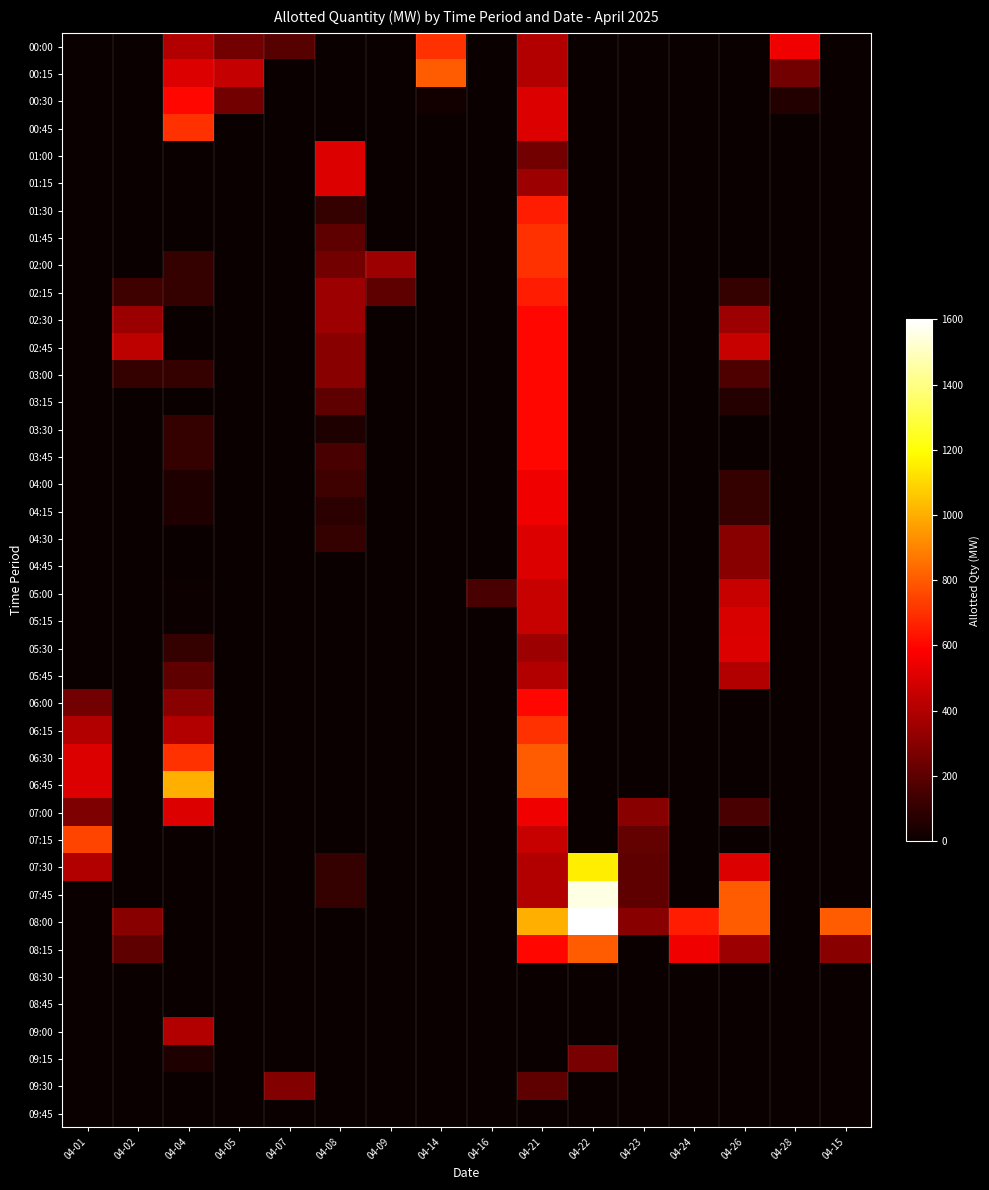

Reading left to right, extract all data points from this chart.

00:00: 04-01=0.0	04-02=0.0	04-04=400.0	04-05=253.1	04-07=182.3	04-08=0.0	04-09=0.0	04-14=700.0	04-16=0.0	04-21=400.0	04-22=0.0	04-23=0.0	04-24=0.0	04-26=0.0	04-28=550.0	04-15=0.0
00:15: 04-01=0.0	04-02=0.0	04-04=500.0	04-05=450.0	04-07=0.0	04-08=0.0	04-09=0.0	04-14=800.0	04-16=0.0	04-21=400.0	04-22=0.0	04-23=0.0	04-24=0.0	04-26=0.0	04-28=250.0	04-15=0.0
00:30: 04-01=0.0	04-02=0.0	04-04=600.0	04-05=250.0	04-07=0.0	04-08=0.0	04-09=0.0	04-14=24.4	04-16=0.0	04-21=500.0	04-22=0.0	04-23=0.0	04-24=0.0	04-26=0.0	04-28=61.8	04-15=0.0
00:45: 04-01=0.0	04-02=0.0	04-04=700.0	04-05=0.0	04-07=0.0	04-08=0.0	04-09=0.0	04-14=0.0	04-16=0.0	04-21=500.0	04-22=0.0	04-23=0.0	04-24=0.0	04-26=0.0	04-28=0.0	04-15=0.0
01:00: 04-01=0.0	04-02=0.0	04-04=0.0	04-05=0.0	04-07=0.0	04-08=500.0	04-09=0.0	04-14=0.0	04-16=0.0	04-21=250.0	04-22=0.0	04-23=0.0	04-24=0.0	04-26=0.0	04-28=0.0	04-15=0.0
01:15: 04-01=0.0	04-02=0.0	04-04=0.0	04-05=0.0	04-07=0.0	04-08=500.0	04-09=0.0	04-14=0.0	04-16=0.0	04-21=350.0	04-22=0.0	04-23=0.0	04-24=0.0	04-26=0.0	04-28=0.0	04-15=0.0
01:30: 04-01=0.0	04-02=0.0	04-04=0.0	04-05=0.0	04-07=0.0	04-08=100.0	04-09=0.0	04-14=0.0	04-16=0.0	04-21=650.0	04-22=0.0	04-23=0.0	04-24=0.0	04-26=0.0	04-28=0.0	04-15=0.0
01:45: 04-01=0.0	04-02=0.0	04-04=0.0	04-05=0.0	04-07=0.0	04-08=200.0	04-09=0.0	04-14=0.0	04-16=0.0	04-21=700.0	04-22=0.0	04-23=0.0	04-24=0.0	04-26=0.0	04-28=0.0	04-15=0.0
02:00: 04-01=0.0	04-02=0.0	04-04=100.0	04-05=0.0	04-07=0.0	04-08=250.0	04-09=350.0	04-14=0.0	04-16=0.0	04-21=700.0	04-22=0.0	04-23=0.0	04-24=0.0	04-26=0.0	04-28=0.0	04-15=0.0
02:15: 04-01=0.0	04-02=125.0	04-04=100.0	04-05=0.0	04-07=0.0	04-08=350.0	04-09=200.0	04-14=0.0	04-16=0.0	04-21=650.0	04-22=0.0	04-23=0.0	04-24=0.0	04-26=100.0	04-28=0.0	04-15=0.0
02:30: 04-01=0.0	04-02=345.9	04-04=0.0	04-05=0.0	04-07=0.0	04-08=350.0	04-09=0.0	04-14=0.0	04-16=0.0	04-21=600.0	04-22=0.0	04-23=0.0	04-24=0.0	04-26=350.0	04-28=0.0	04-15=0.0
02:45: 04-01=0.0	04-02=425.0	04-04=0.0	04-05=0.0	04-07=0.0	04-08=300.0	04-09=0.0	04-14=0.0	04-16=0.0	04-21=600.0	04-22=0.0	04-23=0.0	04-24=0.0	04-26=450.0	04-28=0.0	04-15=0.0
03:00: 04-01=0.0	04-02=100.0	04-04=100.0	04-05=0.0	04-07=0.0	04-08=300.0	04-09=0.0	04-14=0.0	04-16=0.0	04-21=600.0	04-22=0.0	04-23=0.0	04-24=0.0	04-26=165.0	04-28=0.0	04-15=0.0
03:15: 04-01=0.0	04-02=0.0	04-04=0.0	04-05=0.0	04-07=0.0	04-08=200.0	04-09=0.0	04-14=0.0	04-16=0.0	04-21=600.0	04-22=0.0	04-23=0.0	04-24=0.0	04-26=65.7	04-28=0.0	04-15=0.0
03:30: 04-01=0.0	04-02=0.0	04-04=100.4	04-05=0.0	04-07=0.0	04-08=50.0	04-09=0.0	04-14=0.0	04-16=0.0	04-21=600.0	04-22=0.0	04-23=0.0	04-24=0.0	04-26=0.0	04-28=0.0	04-15=0.0
03:45: 04-01=0.0	04-02=0.0	04-04=100.0	04-05=0.0	04-07=0.0	04-08=150.0	04-09=0.0	04-14=0.0	04-16=0.0	04-21=600.0	04-22=0.0	04-23=0.0	04-24=0.0	04-26=0.0	04-28=0.0	04-15=0.0
04:00: 04-01=0.0	04-02=0.0	04-04=50.0	04-05=0.0	04-07=0.0	04-08=125.0	04-09=0.0	04-14=0.0	04-16=0.0	04-21=550.0	04-22=0.0	04-23=0.0	04-24=0.0	04-26=100.0	04-28=0.0	04-15=0.0
04:15: 04-01=0.0	04-02=0.0	04-04=50.0	04-05=0.0	04-07=0.0	04-08=75.0	04-09=0.0	04-14=0.0	04-16=0.0	04-21=550.0	04-22=0.0	04-23=0.0	04-24=0.0	04-26=100.0	04-28=0.0	04-15=0.0
04:30: 04-01=0.0	04-02=0.0	04-04=0.0	04-05=0.0	04-07=0.0	04-08=100.0	04-09=0.0	04-14=0.0	04-16=0.0	04-21=500.0	04-22=0.0	04-23=0.0	04-24=0.0	04-26=300.0	04-28=0.0	04-15=0.0
04:45: 04-01=0.0	04-02=0.0	04-04=0.0	04-05=0.0	04-07=0.0	04-08=0.0	04-09=0.0	04-14=0.0	04-16=0.0	04-21=500.0	04-22=0.0	04-23=0.0	04-24=0.0	04-26=300.0	04-28=0.0	04-15=0.0
05:00: 04-01=0.0	04-02=0.0	04-04=10.0	04-05=0.0	04-07=0.0	04-08=0.0	04-09=0.0	04-14=0.0	04-16=150.0	04-21=450.0	04-22=0.0	04-23=0.0	04-24=0.0	04-26=450.0	04-28=0.0	04-15=0.0
05:15: 04-01=0.0	04-02=0.0	04-04=10.0	04-05=0.0	04-07=0.0	04-08=0.0	04-09=0.0	04-14=0.0	04-16=0.0	04-21=450.0	04-22=0.0	04-23=0.0	04-24=0.0	04-26=500.0	04-28=0.0	04-15=0.0
05:30: 04-01=0.0	04-02=0.0	04-04=100.0	04-05=0.0	04-07=0.0	04-08=0.0	04-09=0.0	04-14=0.0	04-16=0.0	04-21=350.0	04-22=0.0	04-23=0.0	04-24=0.0	04-26=500.0	04-28=0.0	04-15=0.0
05:45: 04-01=0.0	04-02=0.0	04-04=200.0	04-05=0.0	04-07=0.0	04-08=0.0	04-09=0.0	04-14=0.0	04-16=0.0	04-21=400.0	04-22=0.0	04-23=0.0	04-24=0.0	04-26=400.0	04-28=0.0	04-15=0.0
06:00: 04-01=250.0	04-02=0.0	04-04=300.0	04-05=0.0	04-07=0.0	04-08=0.0	04-09=0.0	04-14=0.0	04-16=0.0	04-21=600.0	04-22=0.0	04-23=0.0	04-24=0.0	04-26=0.0	04-28=0.0	04-15=0.0
06:15: 04-01=400.0	04-02=0.0	04-04=400.0	04-05=0.0	04-07=0.0	04-08=0.0	04-09=0.0	04-14=0.0	04-16=0.0	04-21=700.0	04-22=0.0	04-23=0.0	04-24=0.0	04-26=0.0	04-28=0.0	04-15=0.0
06:30: 04-01=500.0	04-02=0.0	04-04=700.0	04-05=0.0	04-07=0.0	04-08=0.0	04-09=0.0	04-14=0.0	04-16=0.0	04-21=800.0	04-22=0.0	04-23=0.0	04-24=0.0	04-26=0.0	04-28=0.0	04-15=0.0
06:45: 04-01=500.0	04-02=0.0	04-04=1000.0	04-05=0.0	04-07=0.0	04-08=0.0	04-09=0.0	04-14=0.0	04-16=0.0	04-21=800.0	04-22=0.0	04-23=0.0	04-24=0.0	04-26=0.0	04-28=0.0	04-15=0.0
07:00: 04-01=275.0	04-02=0.0	04-04=500.0	04-05=0.0	04-07=0.0	04-08=0.0	04-09=0.0	04-14=0.0	04-16=0.0	04-21=550.0	04-22=0.0	04-23=300.0	04-24=0.0	04-26=150.0	04-28=0.0	04-15=0.0
07:15: 04-01=750.0	04-02=0.0	04-04=0.0	04-05=0.0	04-07=0.0	04-08=0.0	04-09=0.0	04-14=0.0	04-16=0.0	04-21=450.0	04-22=0.0	04-23=215.6	04-24=0.0	04-26=0.0	04-28=0.0	04-15=0.0
07:30: 04-01=400.0	04-02=0.0	04-04=0.0	04-05=0.0	04-07=0.0	04-08=100.0	04-09=0.0	04-14=0.0	04-16=0.0	04-21=400.0	04-22=1150.0	04-23=200.0	04-24=0.0	04-26=500.0	04-28=0.0	04-15=0.0
07:45: 04-01=0.0	04-02=0.0	04-04=0.0	04-05=0.0	04-07=0.0	04-08=100.0	04-09=0.0	04-14=0.0	04-16=0.0	04-21=400.0	04-22=1550.0	04-23=200.0	04-24=0.0	04-26=800.0	04-28=0.0	04-15=0.0
08:00: 04-01=0.0	04-02=300.0	04-04=0.0	04-05=0.0	04-07=0.0	04-08=0.0	04-09=0.0	04-14=0.0	04-16=0.0	04-21=1000.0	04-22=1600.0	04-23=300.0	04-24=650.0	04-26=800.0	04-28=0.0	04-15=800.0
08:15: 04-01=0.0	04-02=200.0	04-04=0.0	04-05=0.0	04-07=0.0	04-08=0.0	04-09=0.0	04-14=0.0	04-16=0.0	04-21=600.0	04-22=800.0	04-23=0.0	04-24=550.0	04-26=350.0	04-28=0.0	04-15=300.0
08:30: 04-01=0.0	04-02=0.0	04-04=0.0	04-05=0.0	04-07=0.0	04-08=0.0	04-09=0.0	04-14=0.0	04-16=0.0	04-21=0.0	04-22=0.0	04-23=0.0	04-24=0.0	04-26=0.0	04-28=0.0	04-15=0.0
08:45: 04-01=0.0	04-02=0.0	04-04=0.0	04-05=0.0	04-07=0.0	04-08=0.0	04-09=0.0	04-14=0.0	04-16=0.0	04-21=0.0	04-22=0.0	04-23=0.0	04-24=0.0	04-26=0.0	04-28=0.0	04-15=0.0
09:00: 04-01=0.0	04-02=0.0	04-04=400.0	04-05=0.0	04-07=0.0	04-08=0.0	04-09=0.0	04-14=0.0	04-16=0.0	04-21=0.0	04-22=0.0	04-23=0.0	04-24=0.0	04-26=0.0	04-28=0.0	04-15=0.0
09:15: 04-01=0.0	04-02=0.0	04-04=50.0	04-05=0.0	04-07=0.0	04-08=0.0	04-09=0.0	04-14=0.0	04-16=0.0	04-21=0.0	04-22=262.8	04-23=0.0	04-24=0.0	04-26=0.0	04-28=0.0	04-15=0.0
09:30: 04-01=0.0	04-02=0.0	04-04=0.0	04-05=0.0	04-07=290.3	04-08=0.0	04-09=0.0	04-14=0.0	04-16=0.0	04-21=200.0	04-22=0.0	04-23=0.0	04-24=0.0	04-26=0.0	04-28=0.0	04-15=0.0
09:45: 04-01=0.0	04-02=0.0	04-04=0.0	04-05=0.0	04-07=0.0	04-08=0.0	04-09=0.0	04-14=0.0	04-16=0.0	04-21=0.0	04-22=0.0	04-23=0.0	04-24=0.0	04-26=0.0	04-28=0.0	04-15=0.0